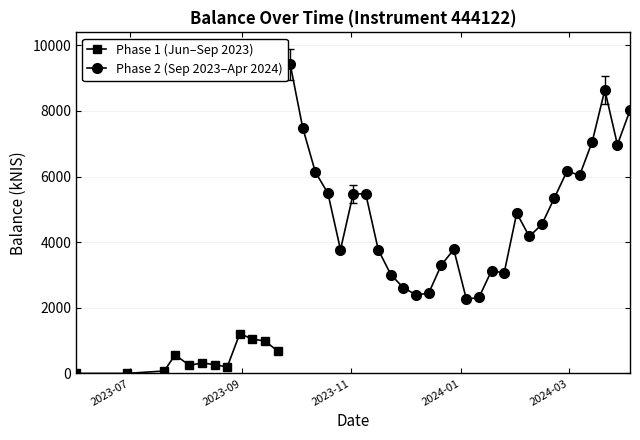

Which has a higher value, 2024-01-04 or 2024-02-22?

2024-02-22